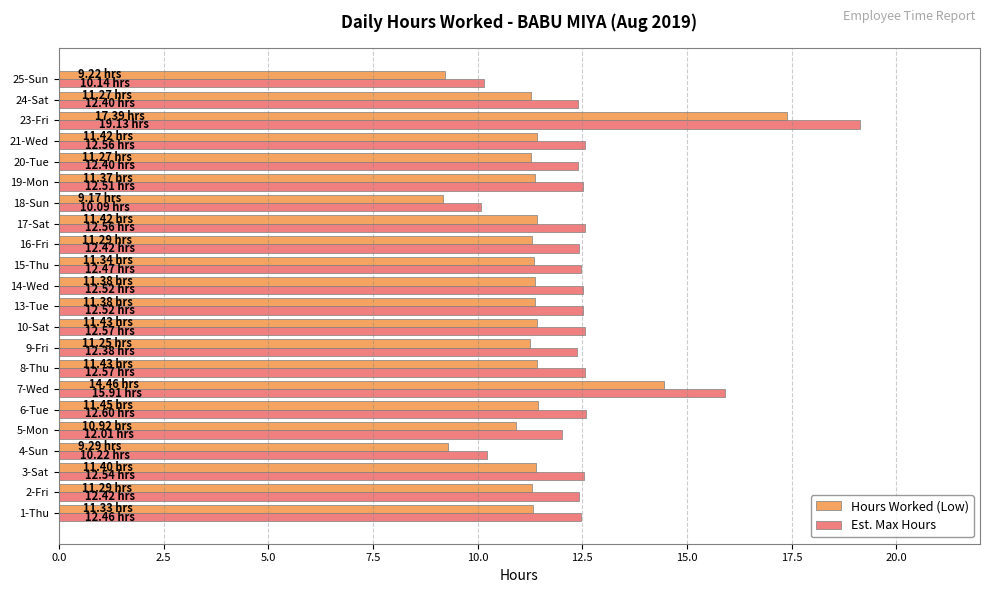

How many series are shown in this chart?

2